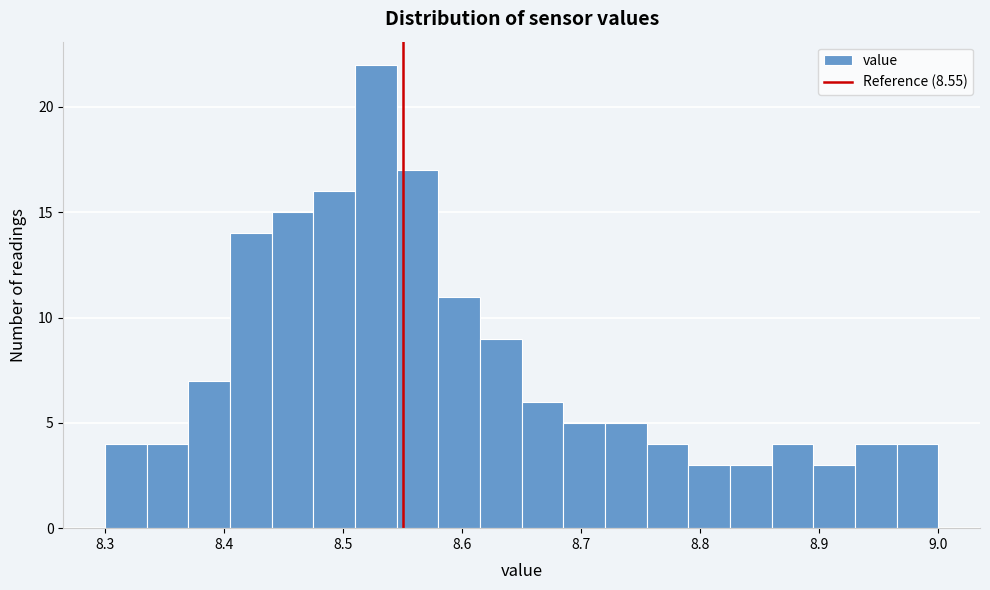

Around what value on the x-axis is the tallest bar? Give the approximate position of its centre, as read against the axis.

8.53